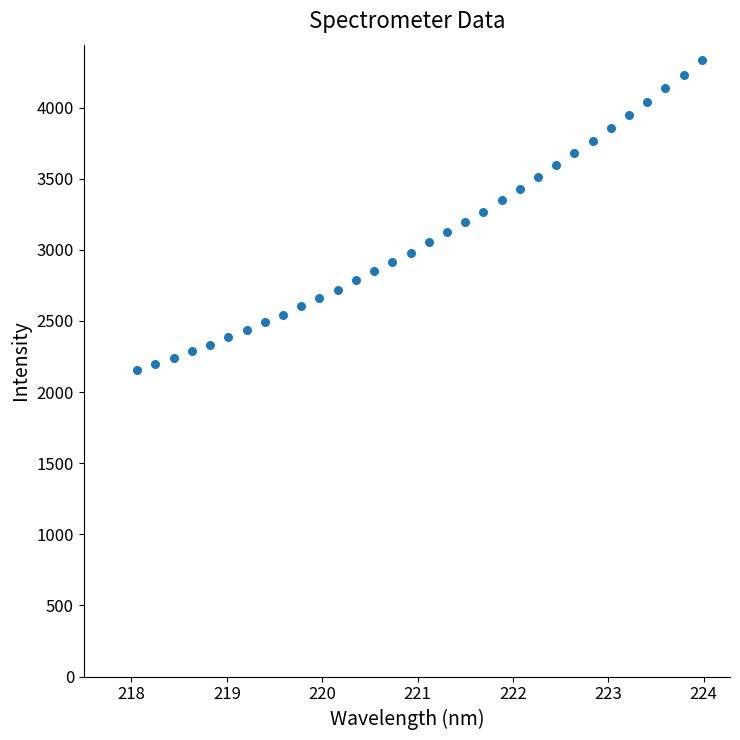

What is the range of X values (max minus min)?

5.9